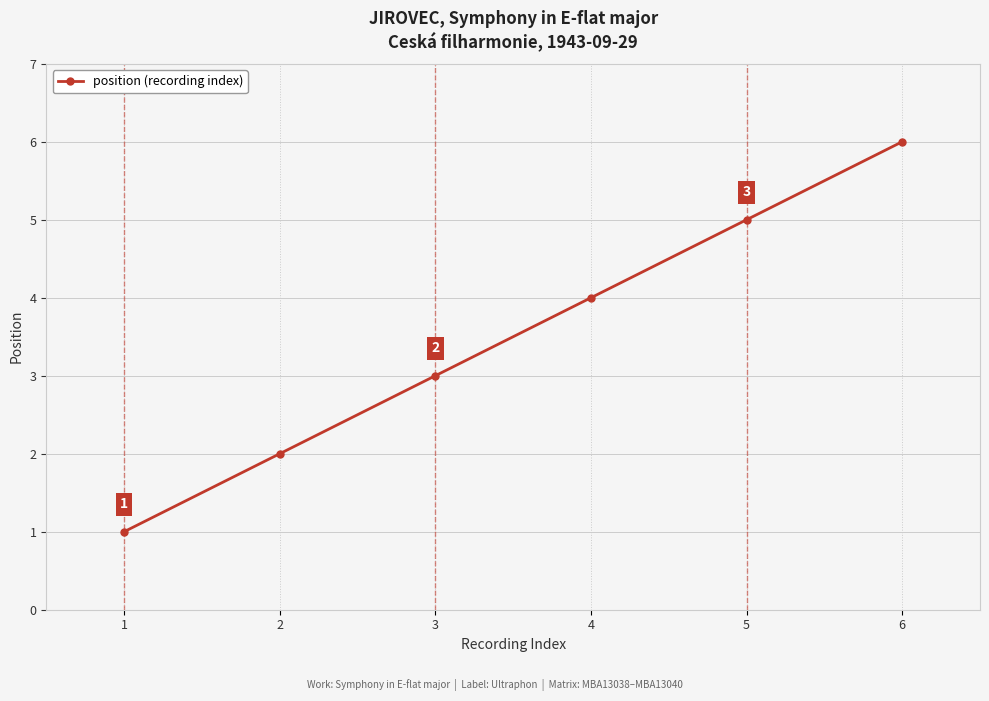

Reading right to left, transcribe all the data shown in this chart.

6	5	4	3	2	1